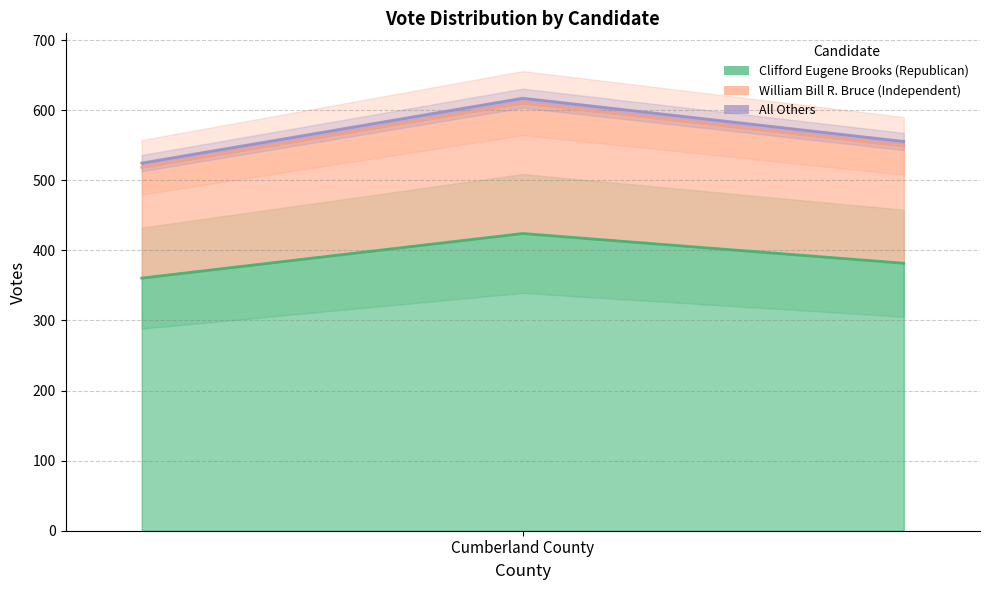

At how many categories does at least one series exceed 419?

3